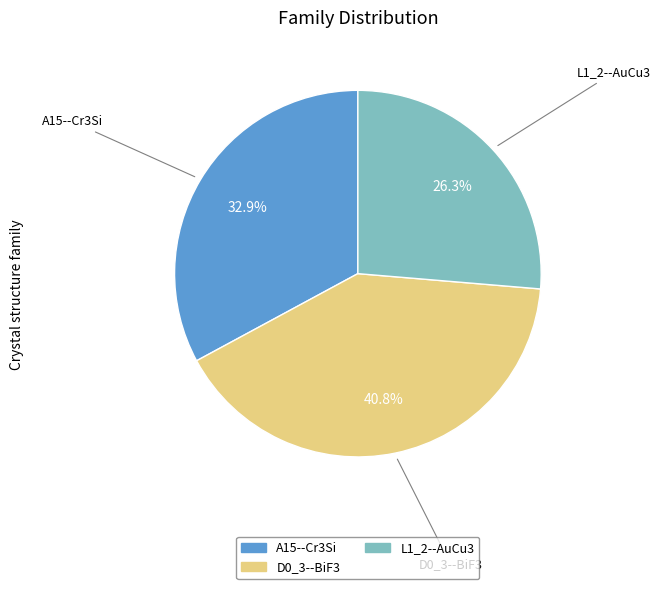

Between D0_3--BiF3 and A15--Cr3Si, which is larger?

D0_3--BiF3